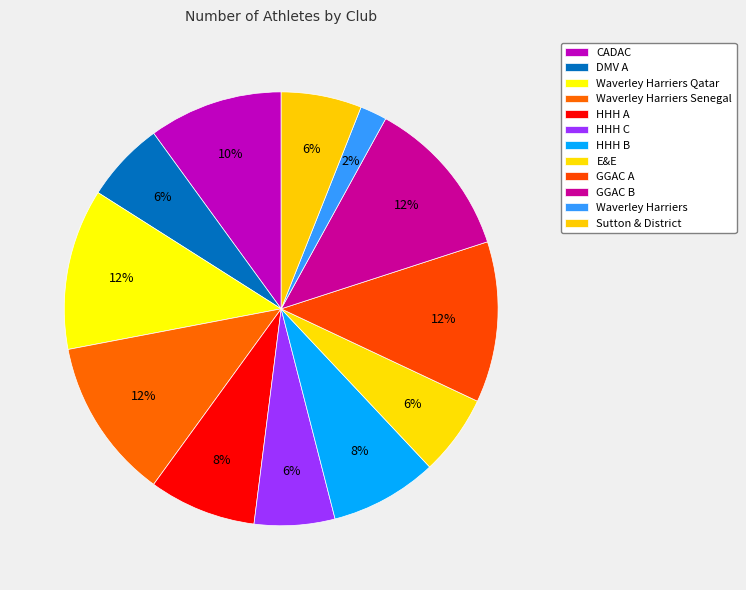

To the nearest percent, what is the difference between the DMV A and CADAC slice percentages?

4%